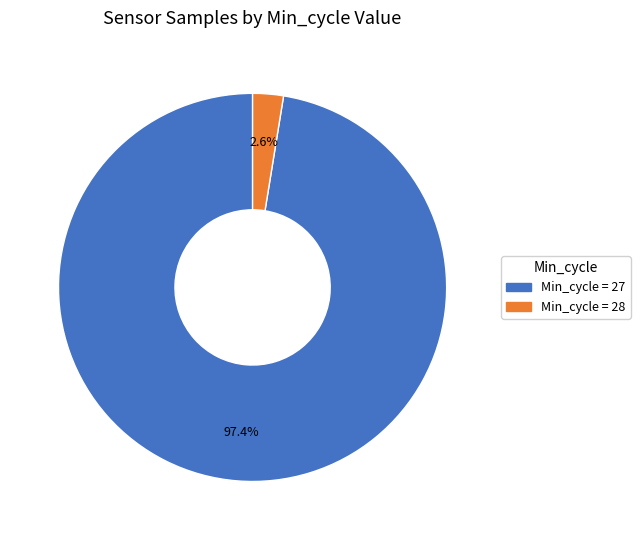

How many slices are in this pie chart?

2